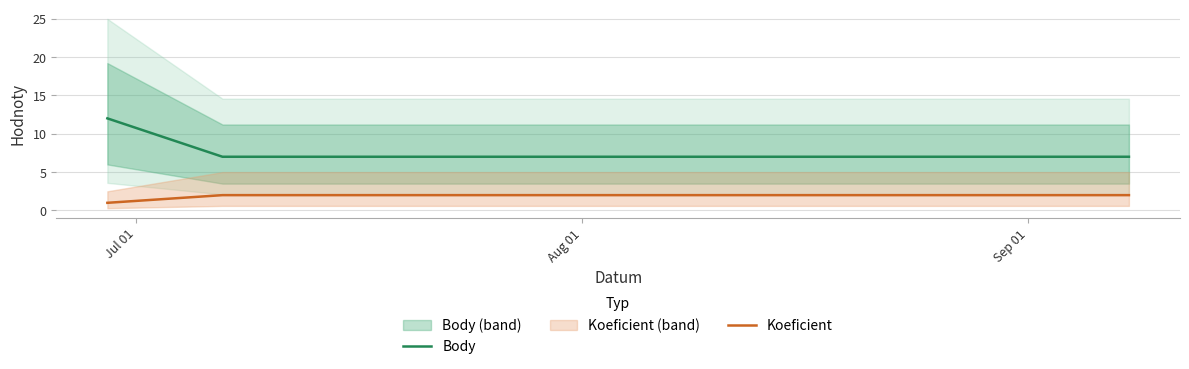

What is the minimum value for Body?

7